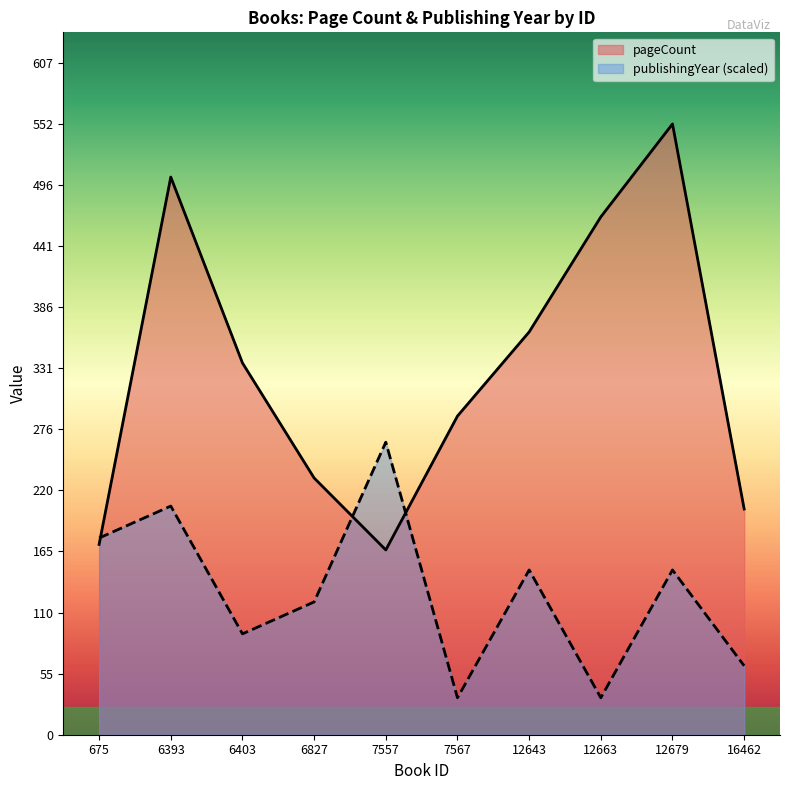

Which series has the largest range (max minus min)?

pageCount